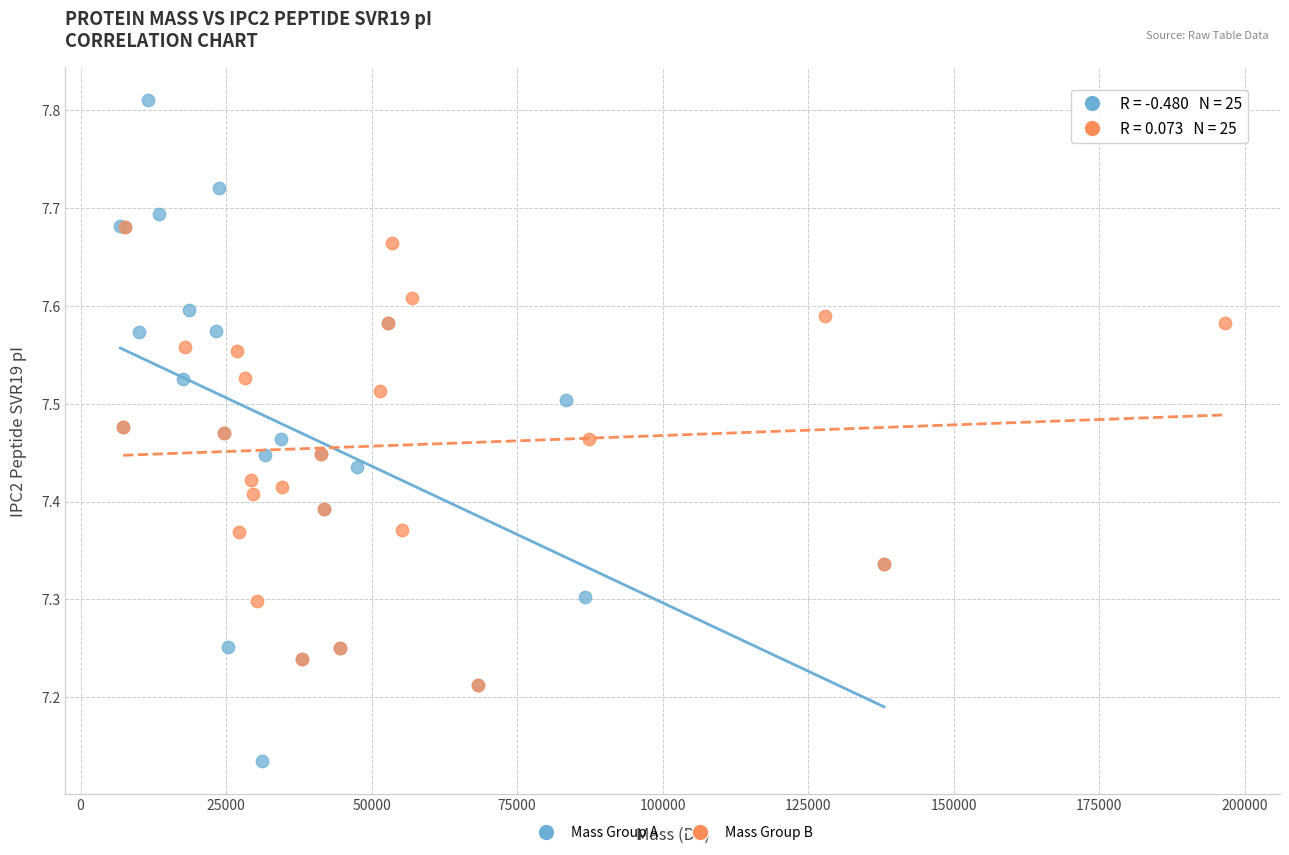

Which series has the largest Y range (max minus min)?

Mass Group A